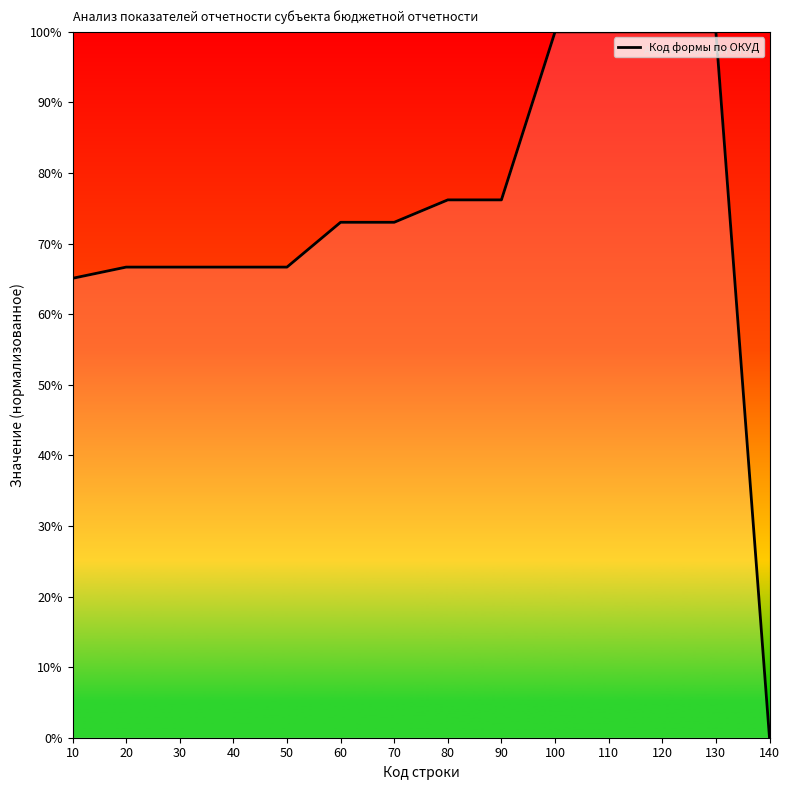

What is the sum of all values?

1030.2